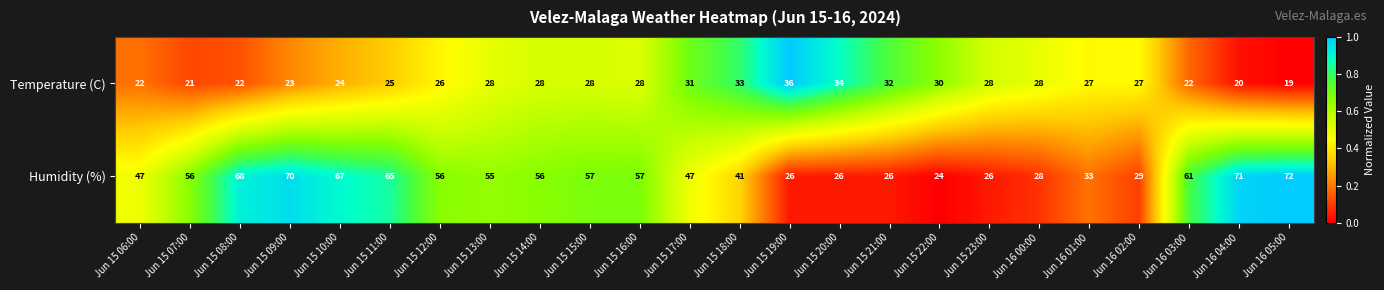

True or false: Temperature (C) has a value of 14 at Jun 15 22:00.

False